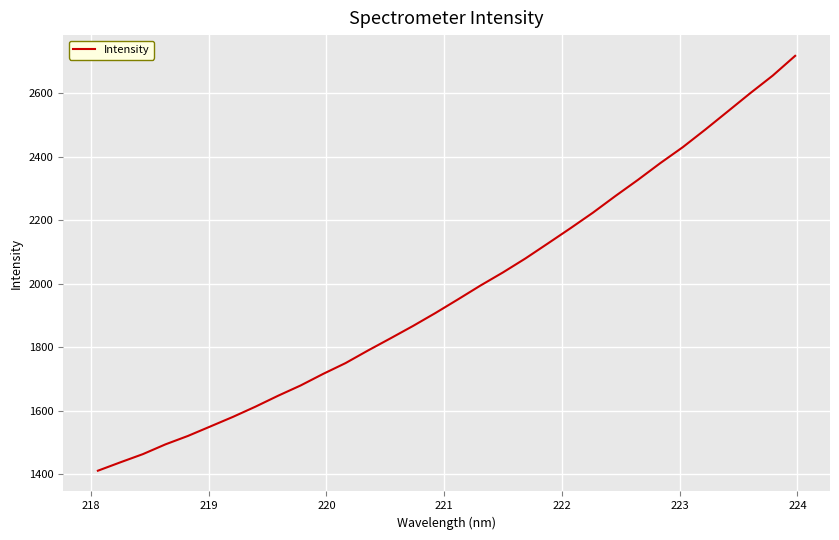

What is the minimum value shown in the chart?

1411.6